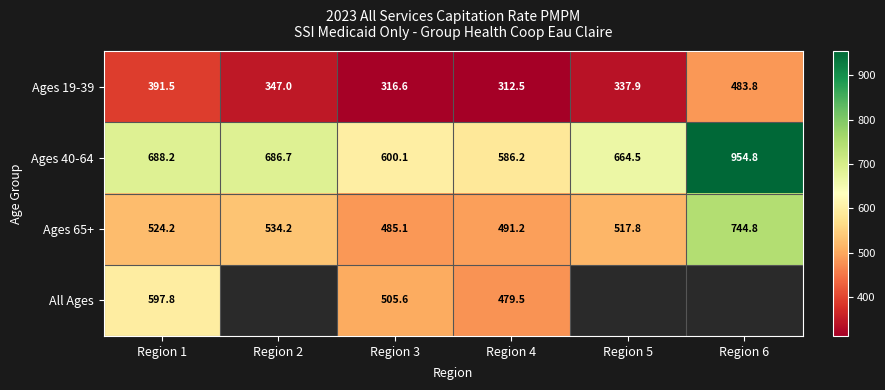

What is the difference between the highest and lowest values at Region 5?

326.5